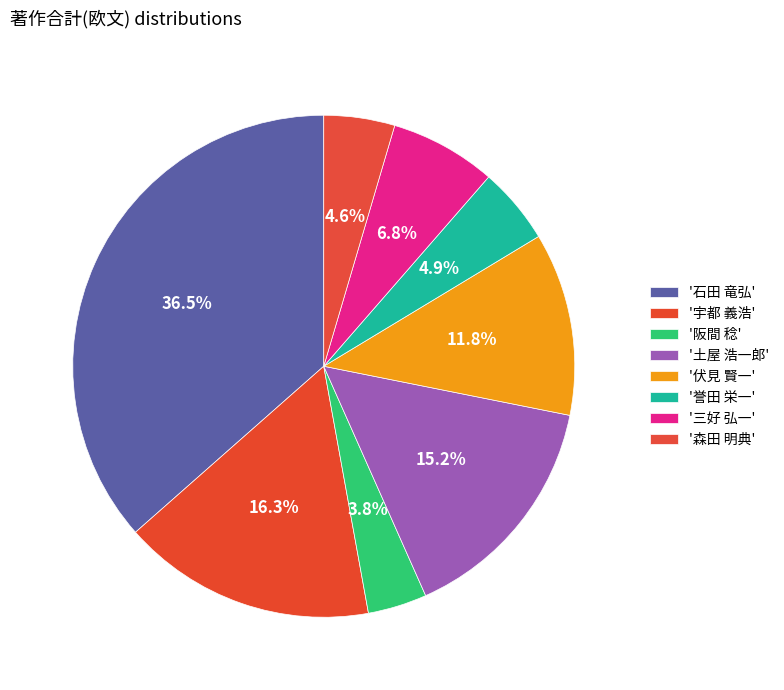

Count the number of slices in the pie.

8